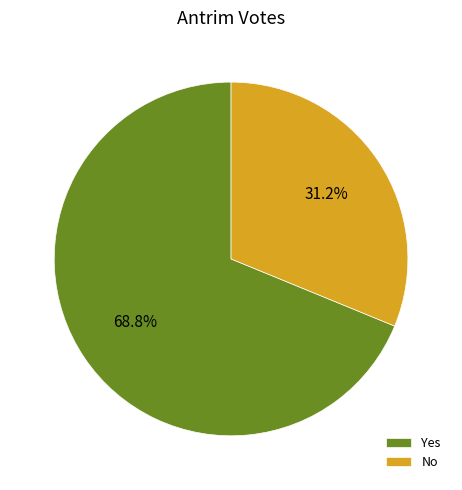

To the nearest percent, what is the difference between the largest and smallest slice percentages?

38%